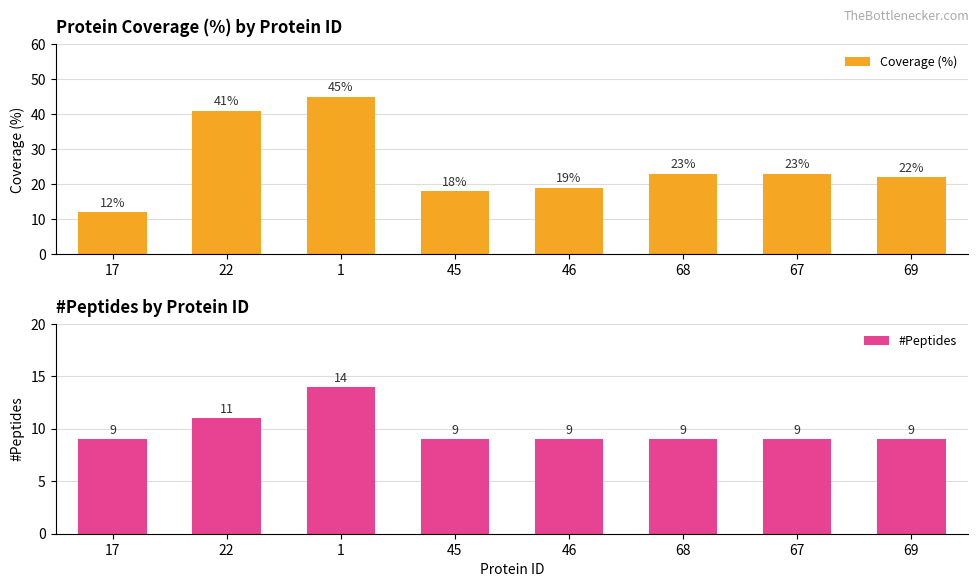

Reading left to right, extract all data points from this chart.

Coverage (%): 17=12	22=41	1=45	45=18	46=19	68=23	67=23	69=22
#Peptides: 17=9	22=11	1=14	45=9	46=9	68=9	67=9	69=9